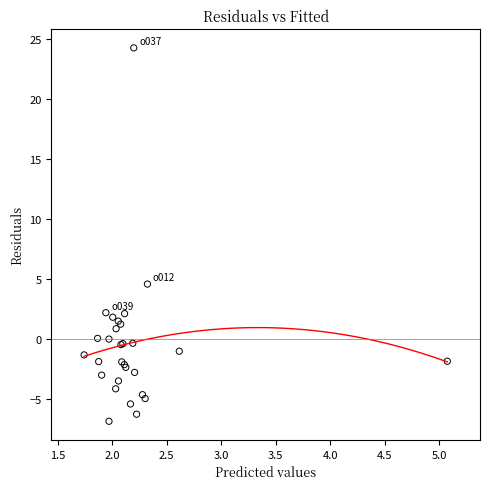

What Y value in the scatter plot is closest to 8?

4.6